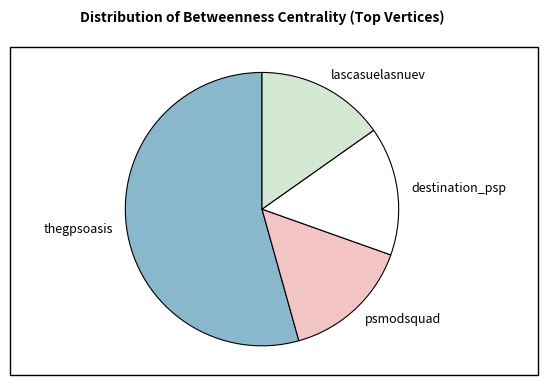

Is it true that lascasuelasnuev is 23% of the pie?

False